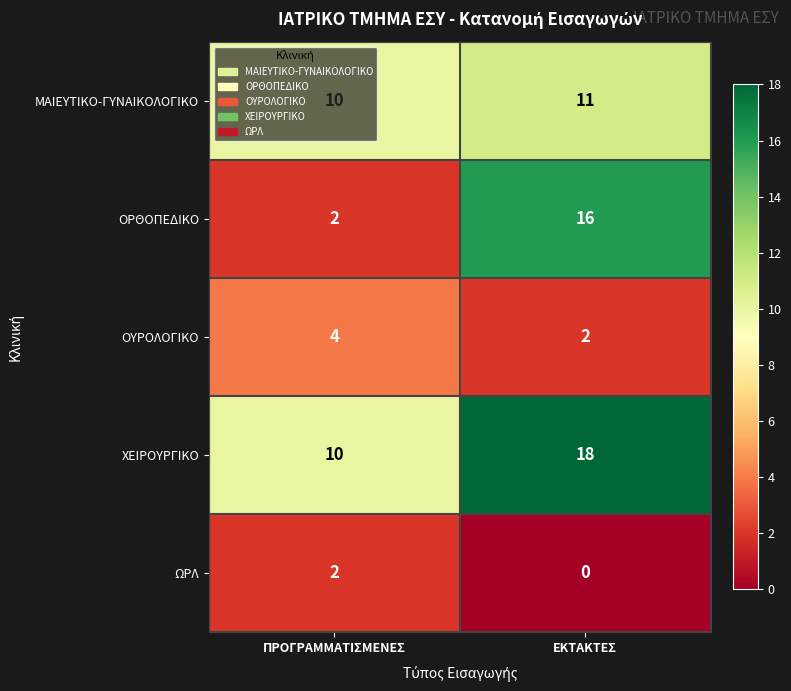

At which category is the sum across all series the highest?

ΕΚΤΑΚΤΕΣ